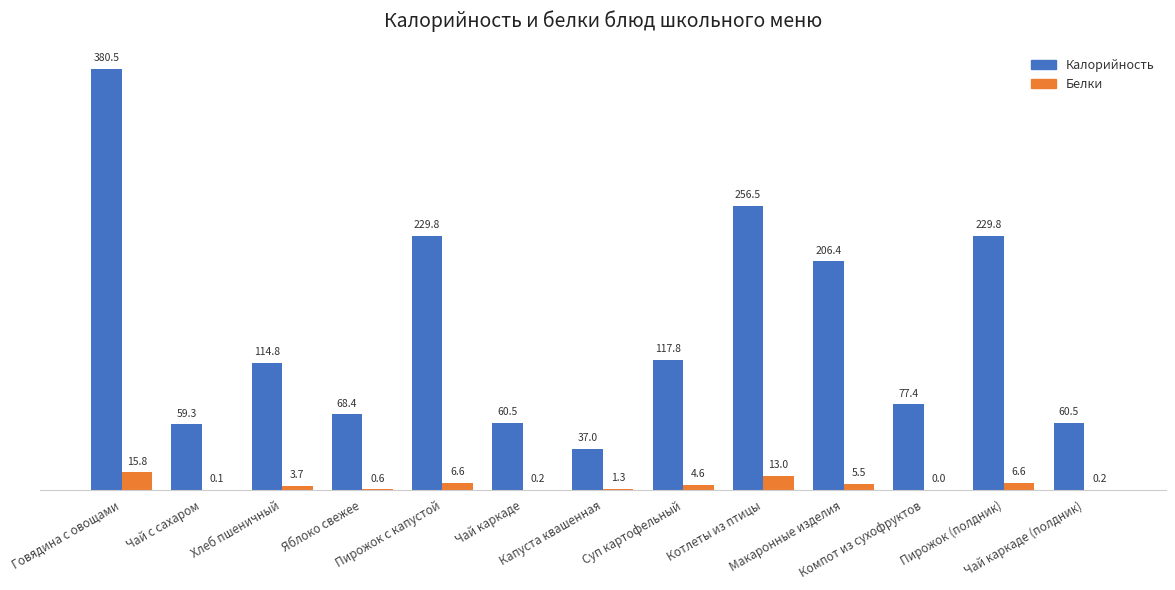

What is the greatest value displayed?

380.5